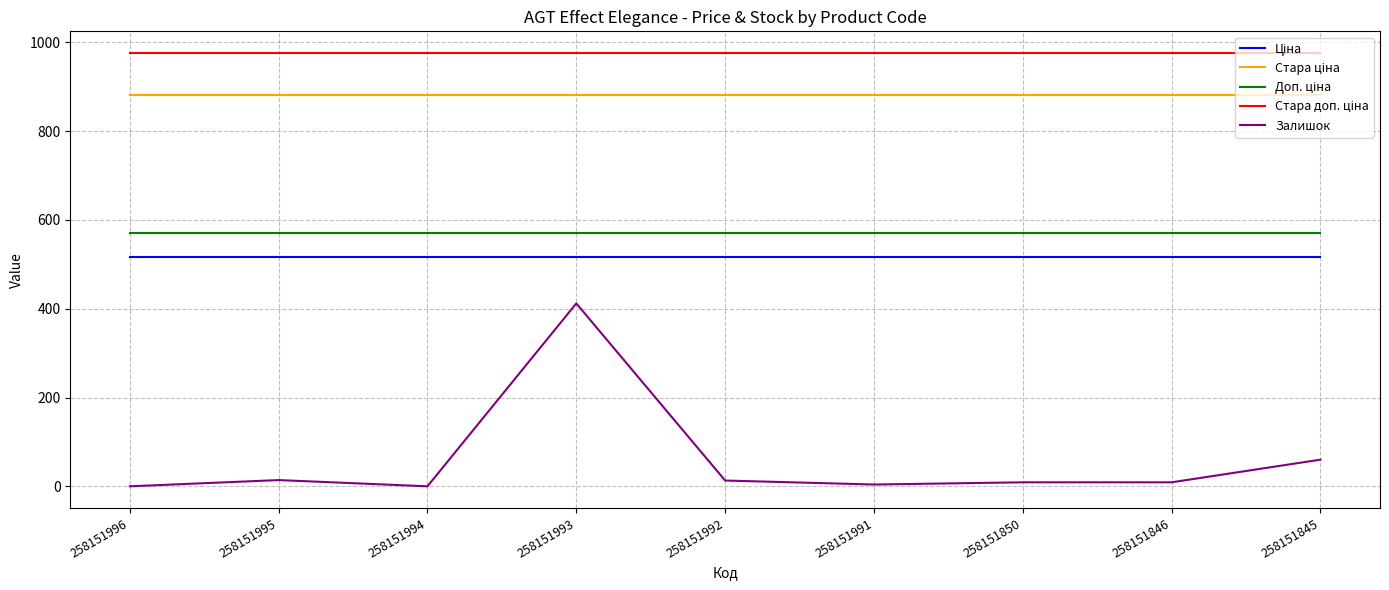

At which category is the sum across all series the highest?

258151993